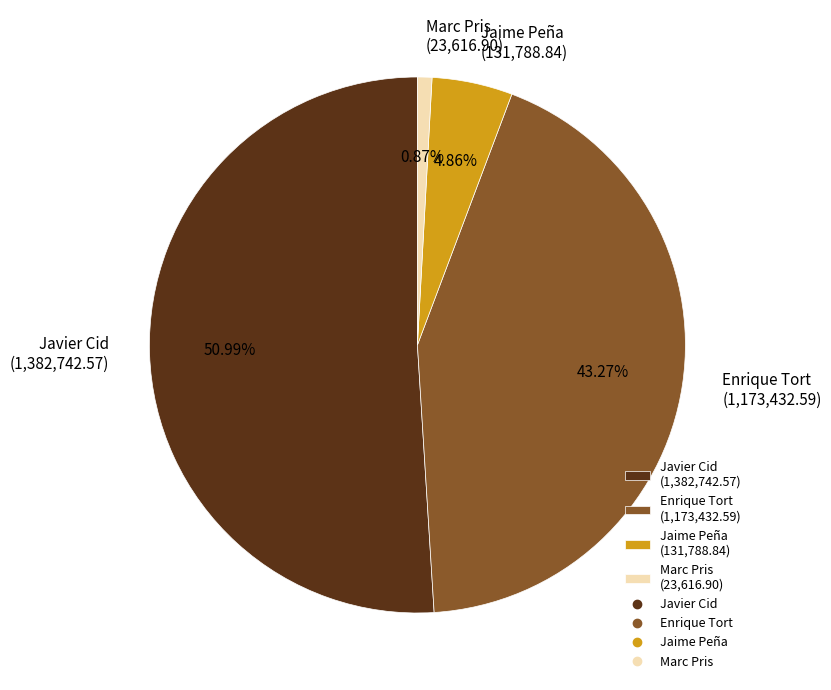

What percentage is the Jaime Peña slice, to the nearest percent?

5%